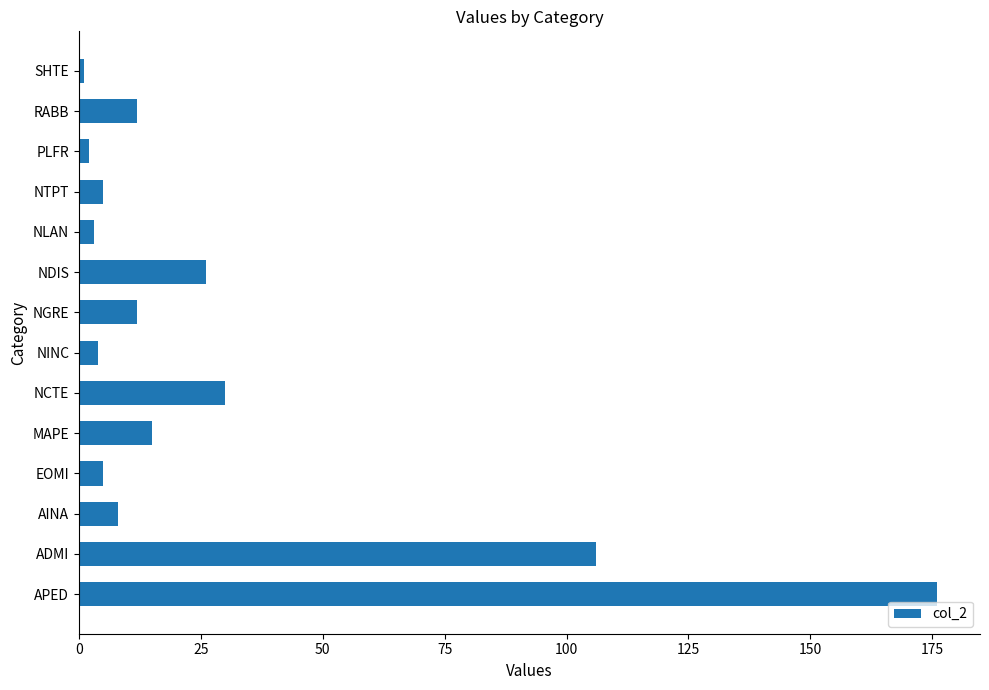

How many data points are less than 12?

7